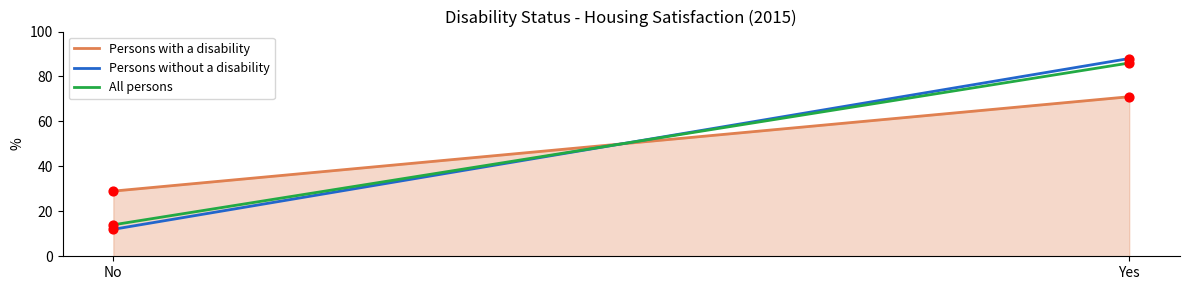

What is the total value across all series at No?

55